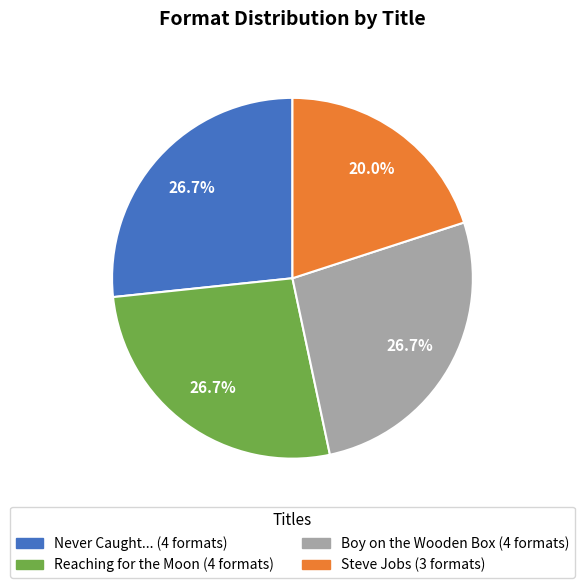

Is there a majority slice in this chart?

No